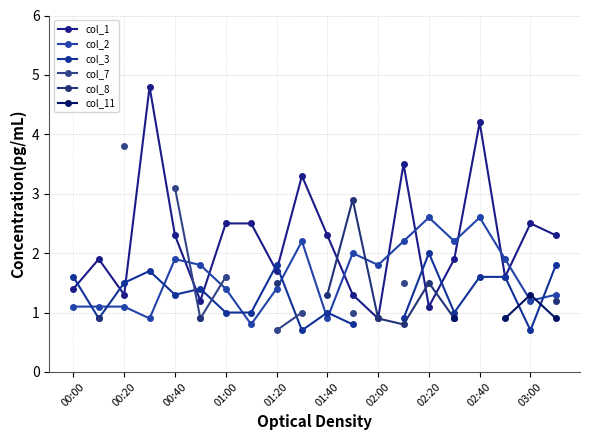

Which series has the widest spread of values?

col_1